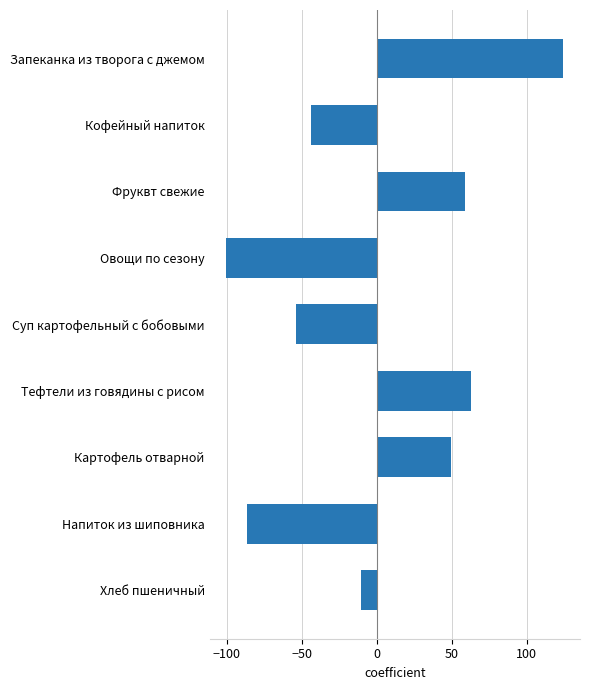

The chart shows a value of 124.2 at Запеканка из творога с джемом. True or false?

True